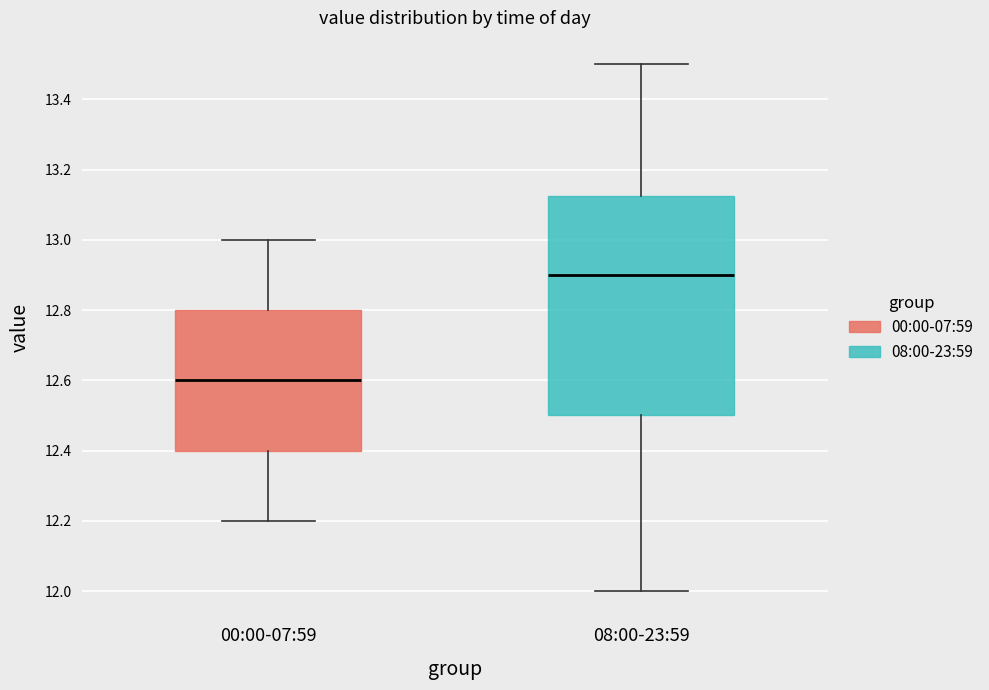

Which box is the tallest, from its lower edge to its upper edge?

08:00-23:59